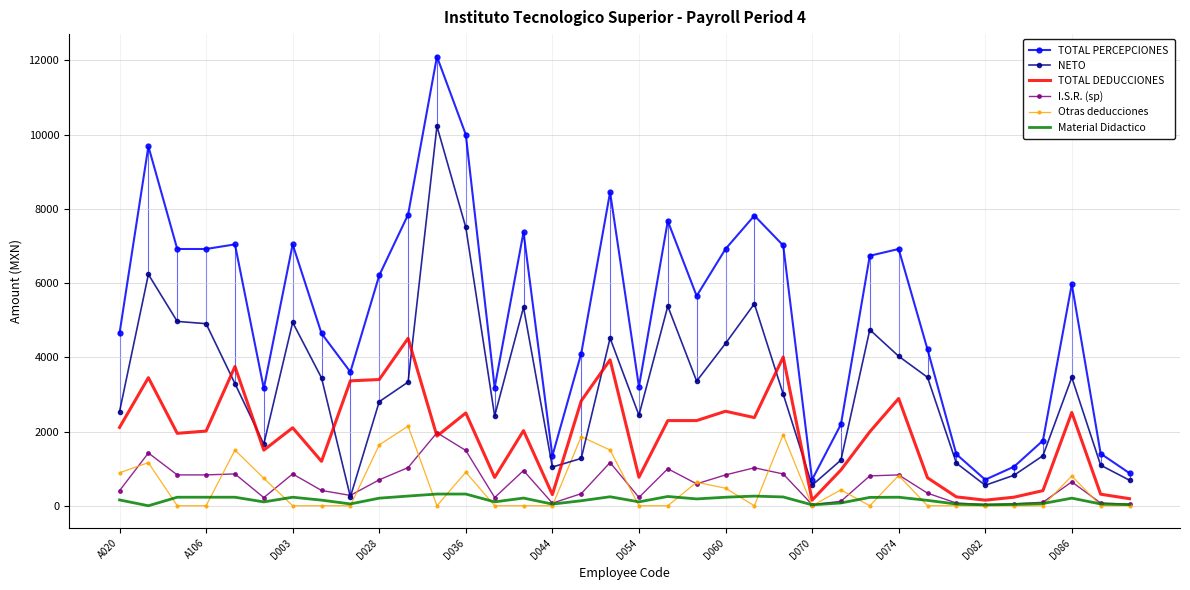

Which series has the largest total across all categories?

TOTAL PERCEPCIONES